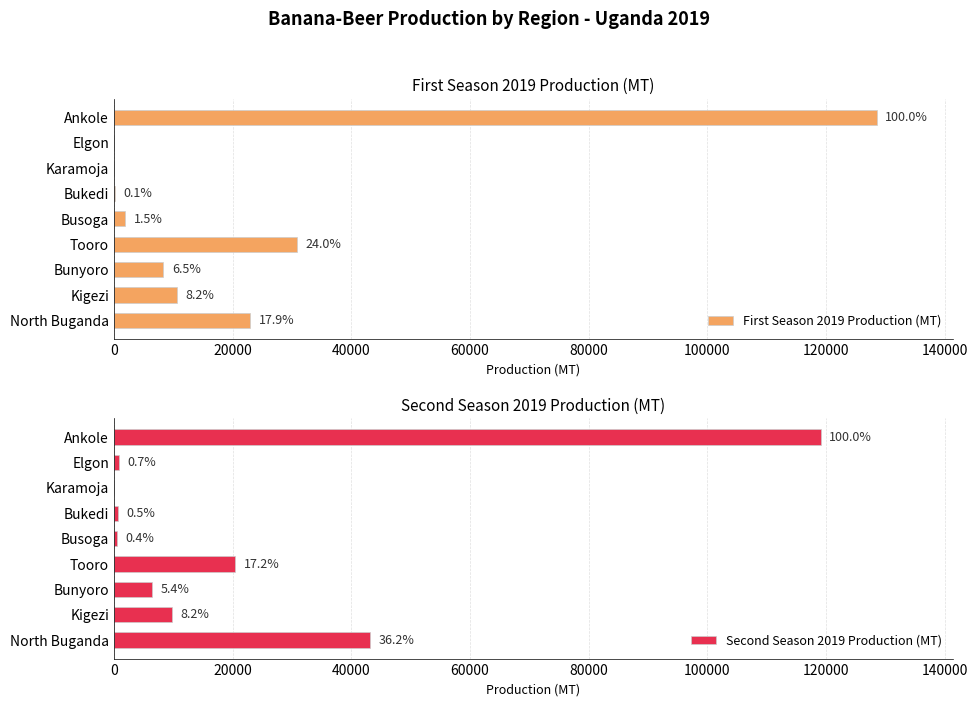

Reading left to right, list all the values displayed in this chart.

First Season 2019 Production (MT): 23000	10588	8360	30882	1884	125	0	0	128544
Second Season 2019 Production (MT): 43168	9828	6399	20487	498	619	0	877	119137